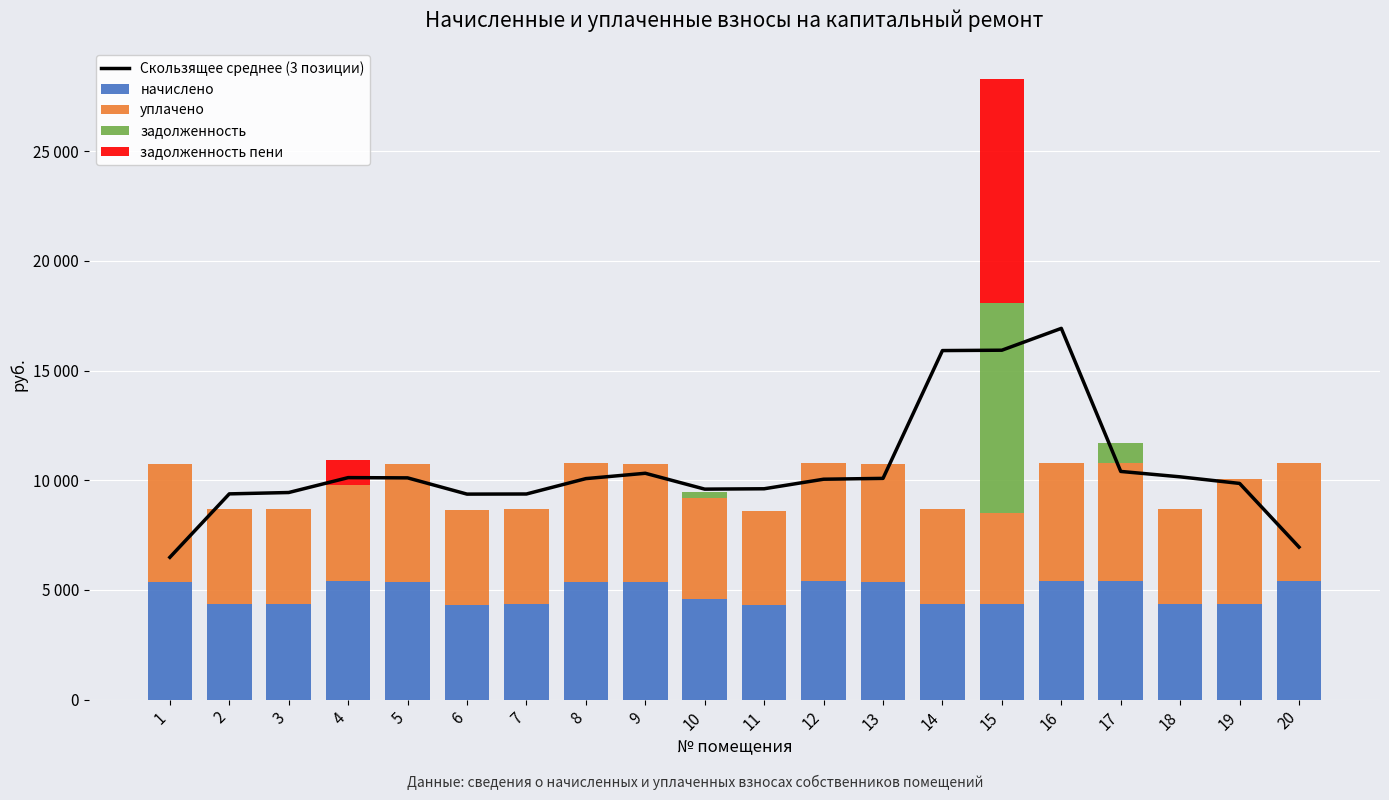

Is the value of начислено at 12 greater than the value of Скользящее среднее (3 позиции) at 19?

No